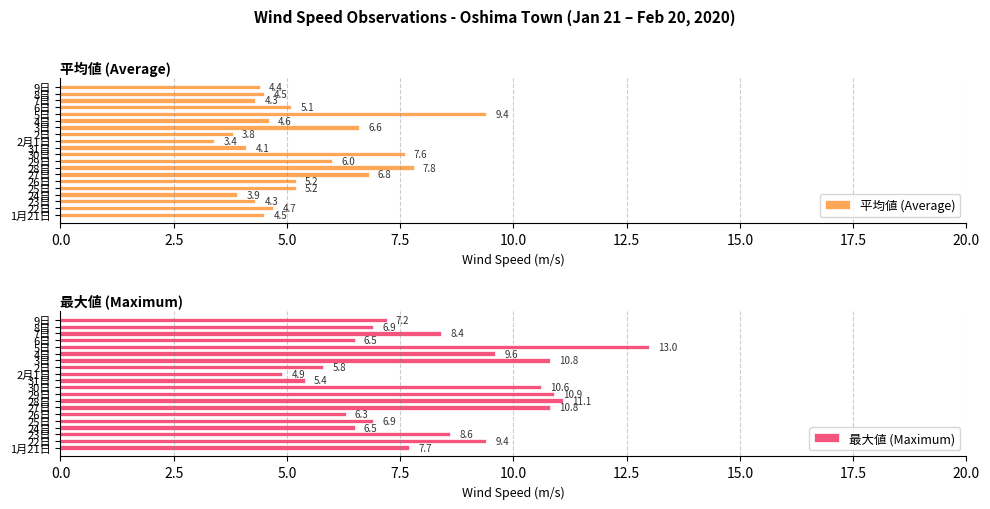

What is the average value of the 平均値 (Average) series?

5.3